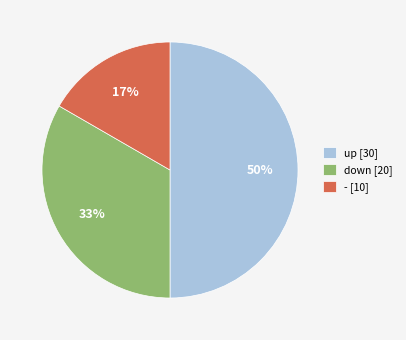

Is it true that up [30] is 38% of the pie?

False